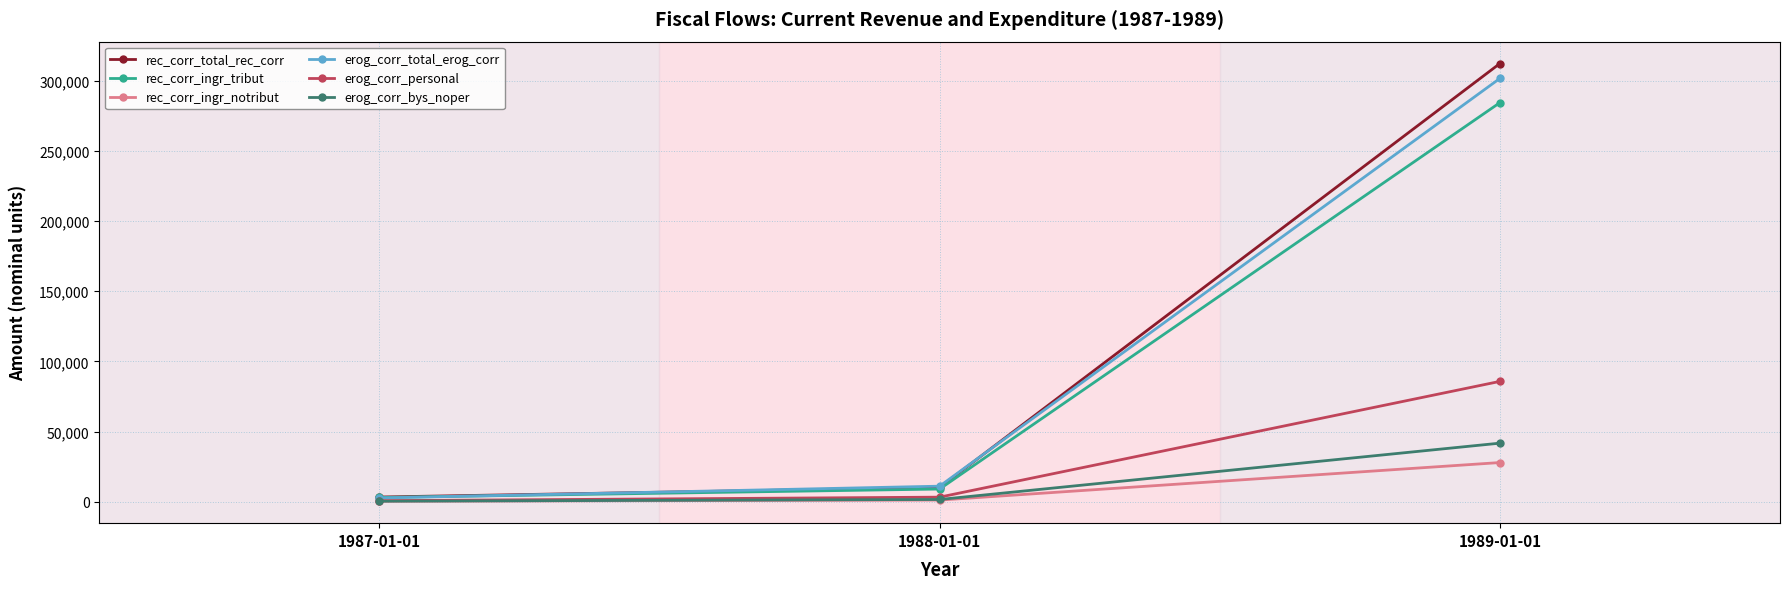

At 1989-01-01, list the series in order from smallest to largest.

rec_corr_ingr_notribut, erog_corr_bys_noper, erog_corr_personal, rec_corr_ingr_tribut, erog_corr_total_erog_corr, rec_corr_total_rec_corr